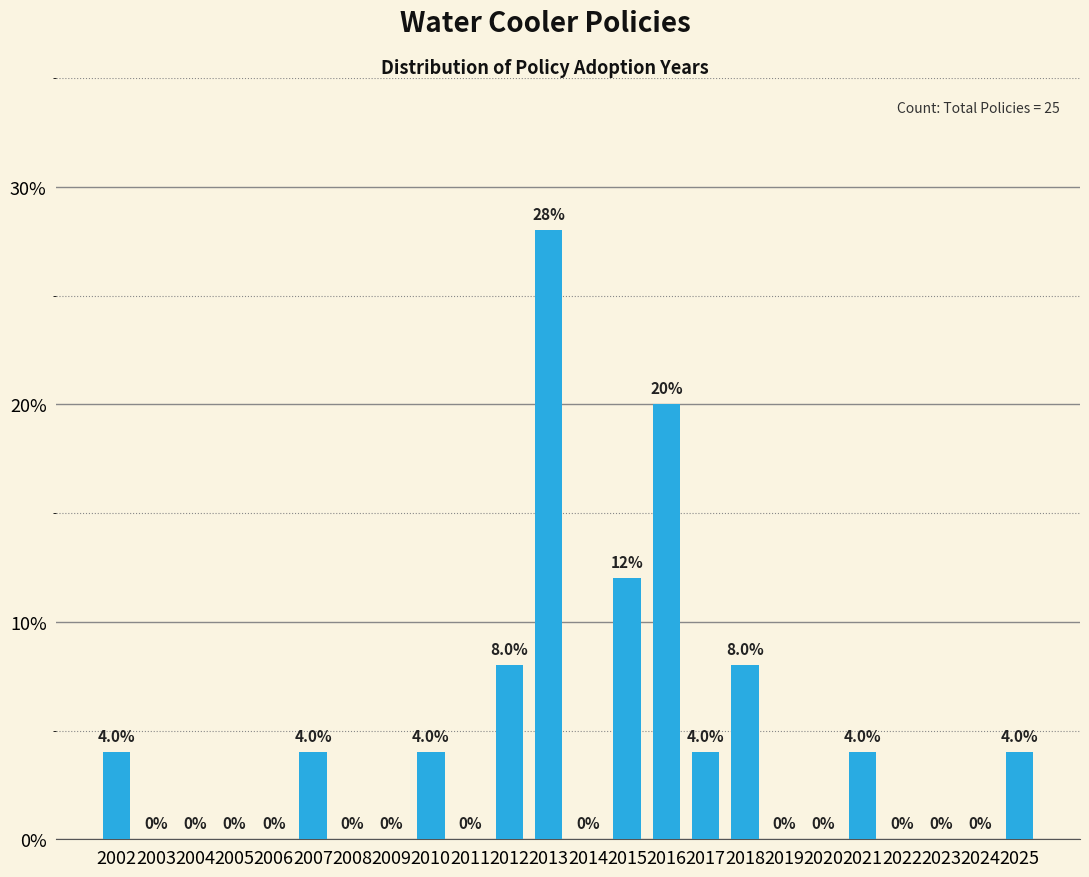

Reading right to left, what are all the values shown in this chart?

2025=4.0	2024=0.0	2023=0.0	2022=0.0	2021=4.0	2020=0.0	2019=0.0	2018=8.0	2017=4.0	2016=20.0	2015=12.0	2014=0.0	2013=28.0	2012=8.0	2011=0.0	2010=4.0	2009=0.0	2008=0.0	2007=4.0	2006=0.0	2005=0.0	2004=0.0	2003=0.0	2002=4.0